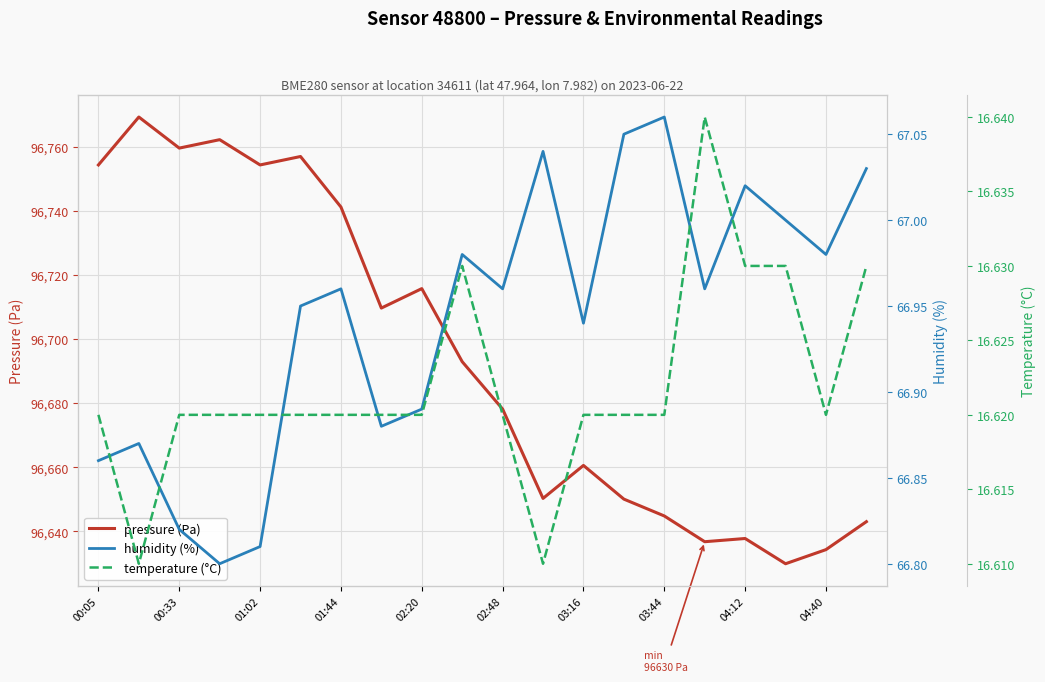

True or false: humidity (%) and pressure (Pa) cross at least once.

False